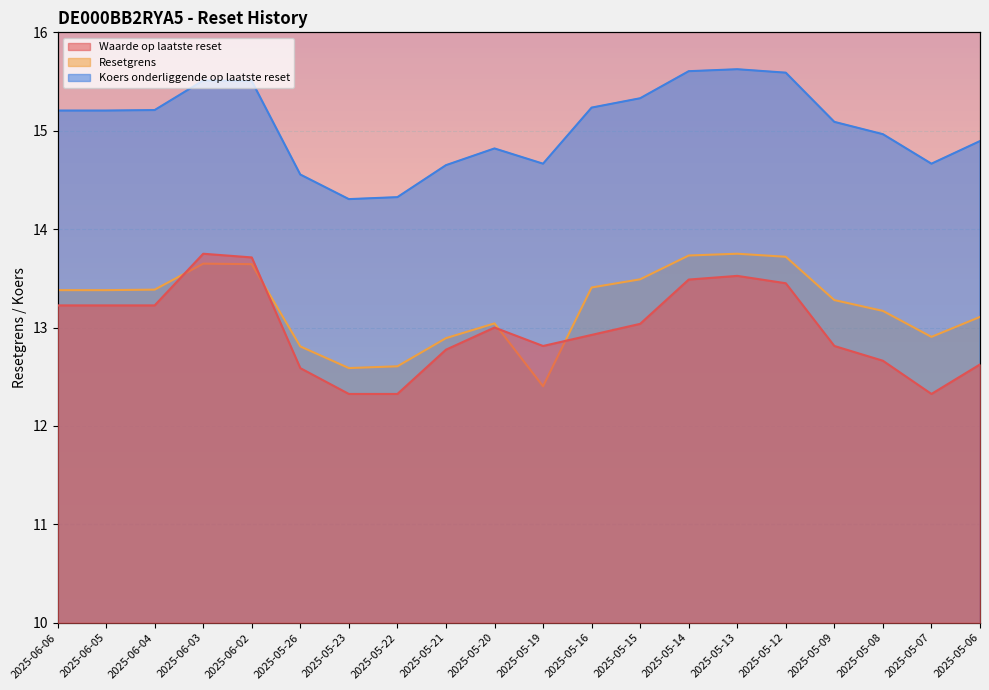

Which label corresponds to the smallest value in the chart?

2025-05-23